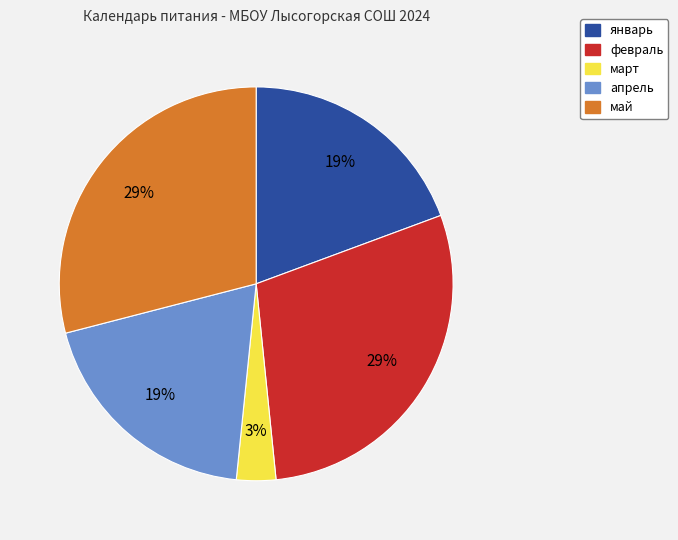

Which category has the smallest portion of the pie?

март